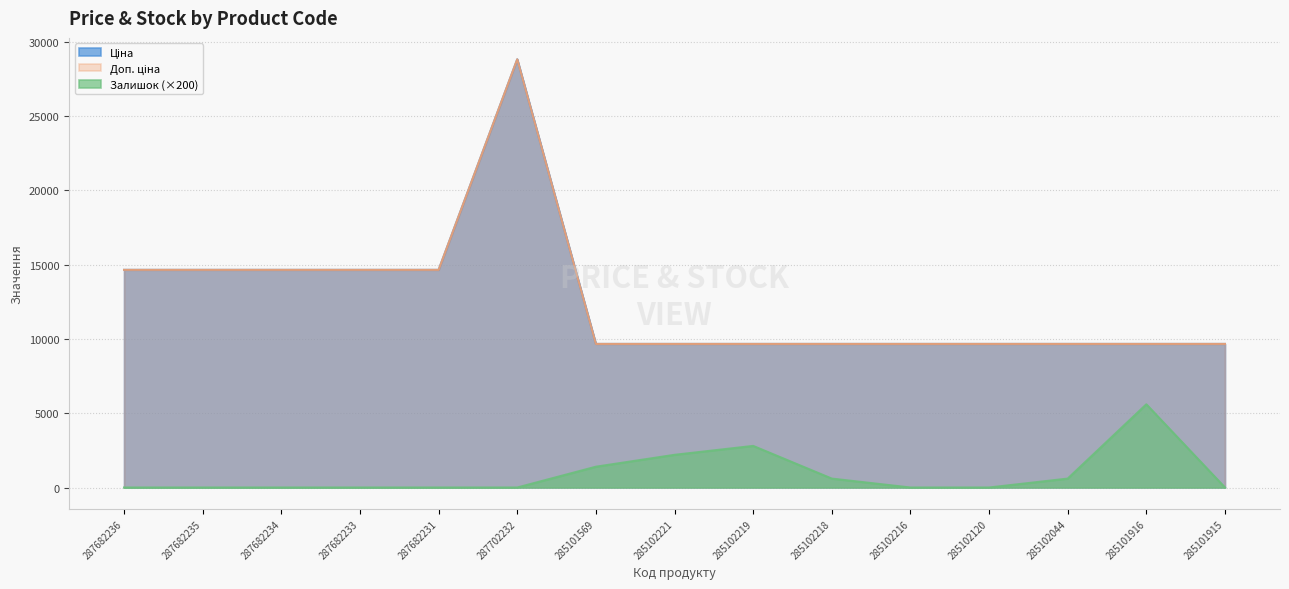

Is it true that Доп. ціна equals 14649.6 at 287682236?

True